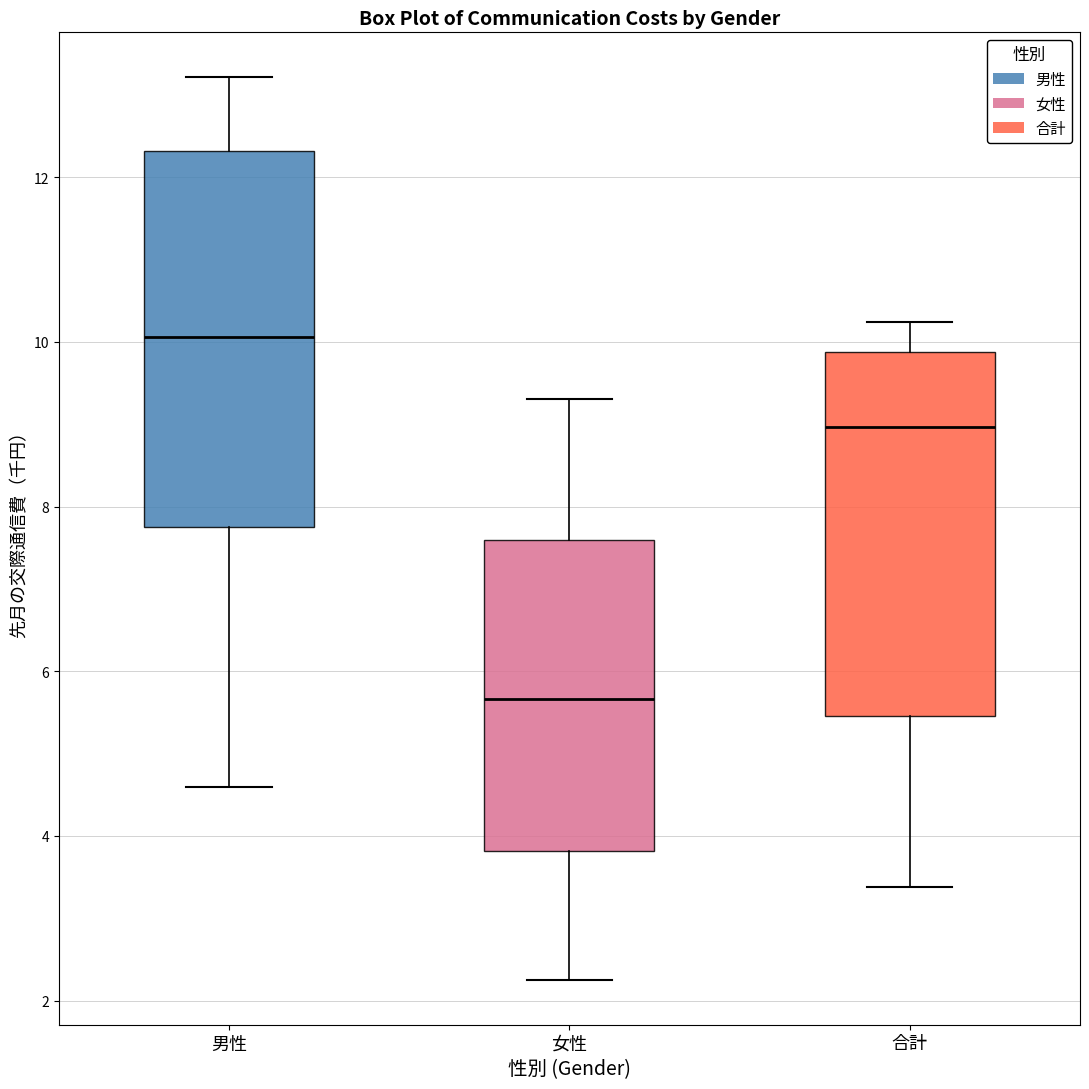

Reading left to right, transcribe this box plot: for each box, give where its median line is, the range the box spans, and where its two whiskers end, as read against the y-axis. The values are not printed on the chart, so give them approximately, as read against the axis.

男性: median 10.0, box 7.8 to 12.4, whiskers 4.6 to 13.2
女性: median 5.6, box 3.8 to 7.6, whiskers 2.2 to 9.4
合計: median 9.0, box 5.4 to 9.8, whiskers 3.4 to 10.2